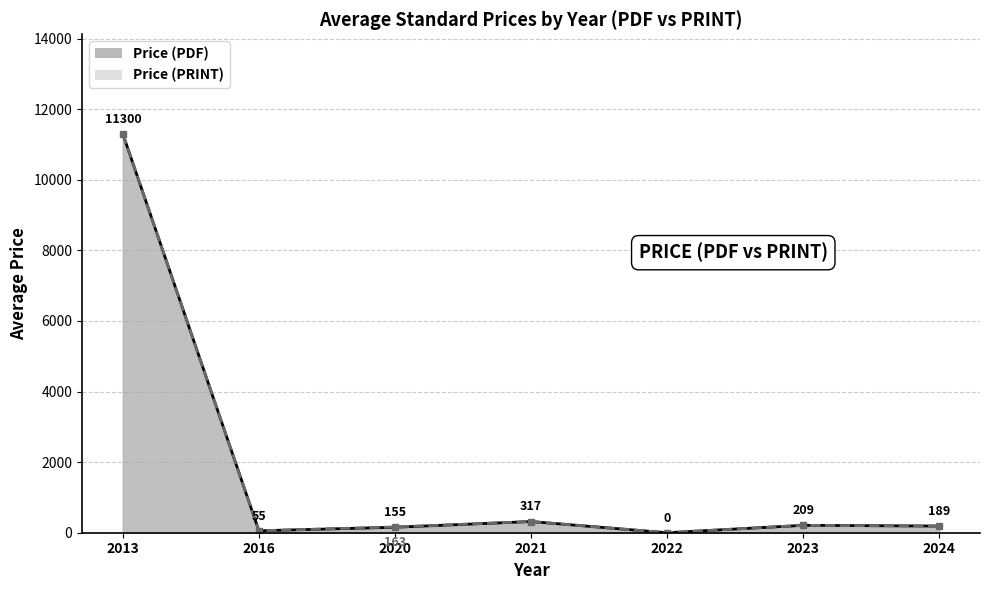

At which label is Price (PRINT) closest to 7477?

2013